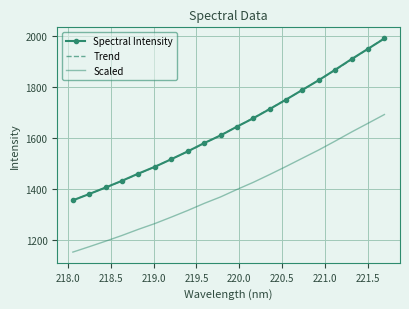

List the labels in order of value, largest first.

221.6902, 221.4993, 221.3083, 221.1174, 220.9264, 220.7354, 220.5444, 220.3533, 220.1623, 219.9712, 219.7801, 219.589, 219.3979, 219.2067, 219.0156, 218.8244, 218.6332, 218.442, 218.2508, 218.0596